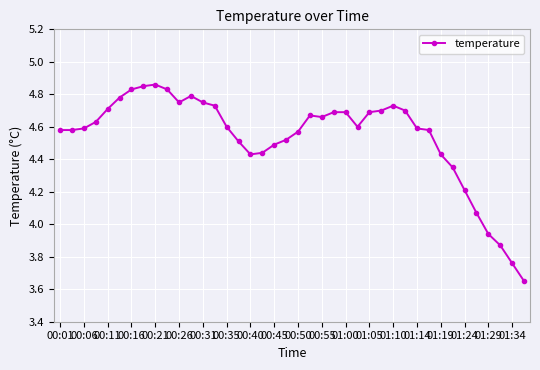

What is the difference between the maximum and minimum values?

1.2